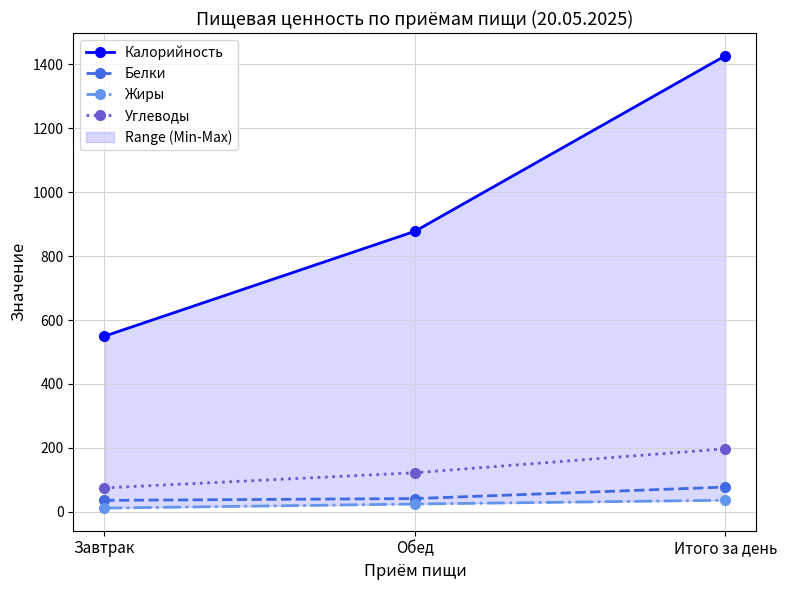

Between Обед and Завтрак, which is larger?

Обед